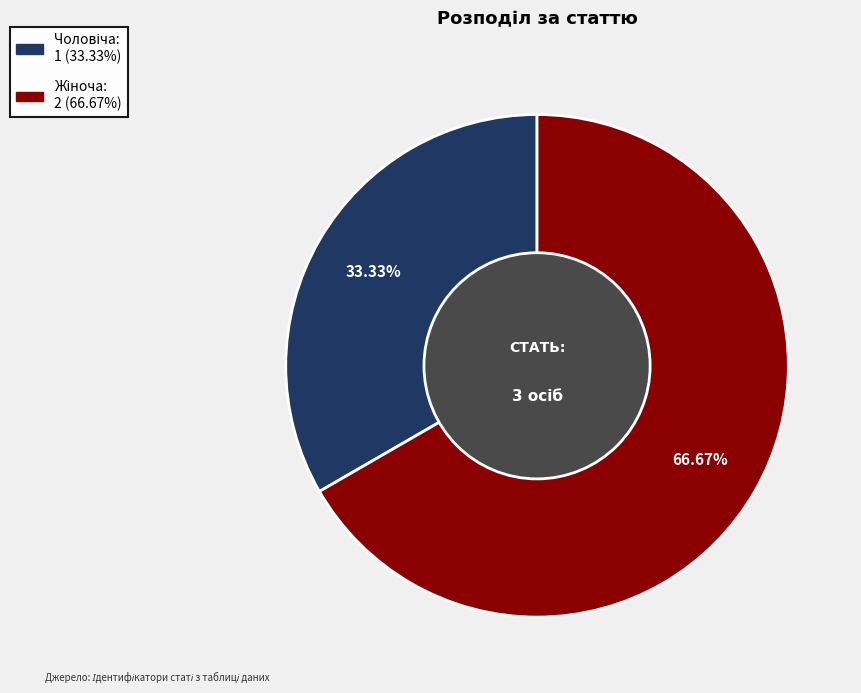

Does any single category account for the majority?

Yes